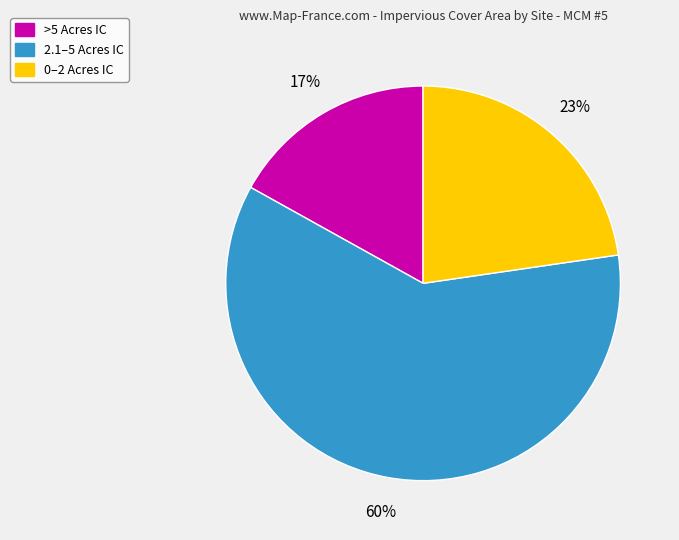

Is there any slice that represents more than half of the pie?

Yes